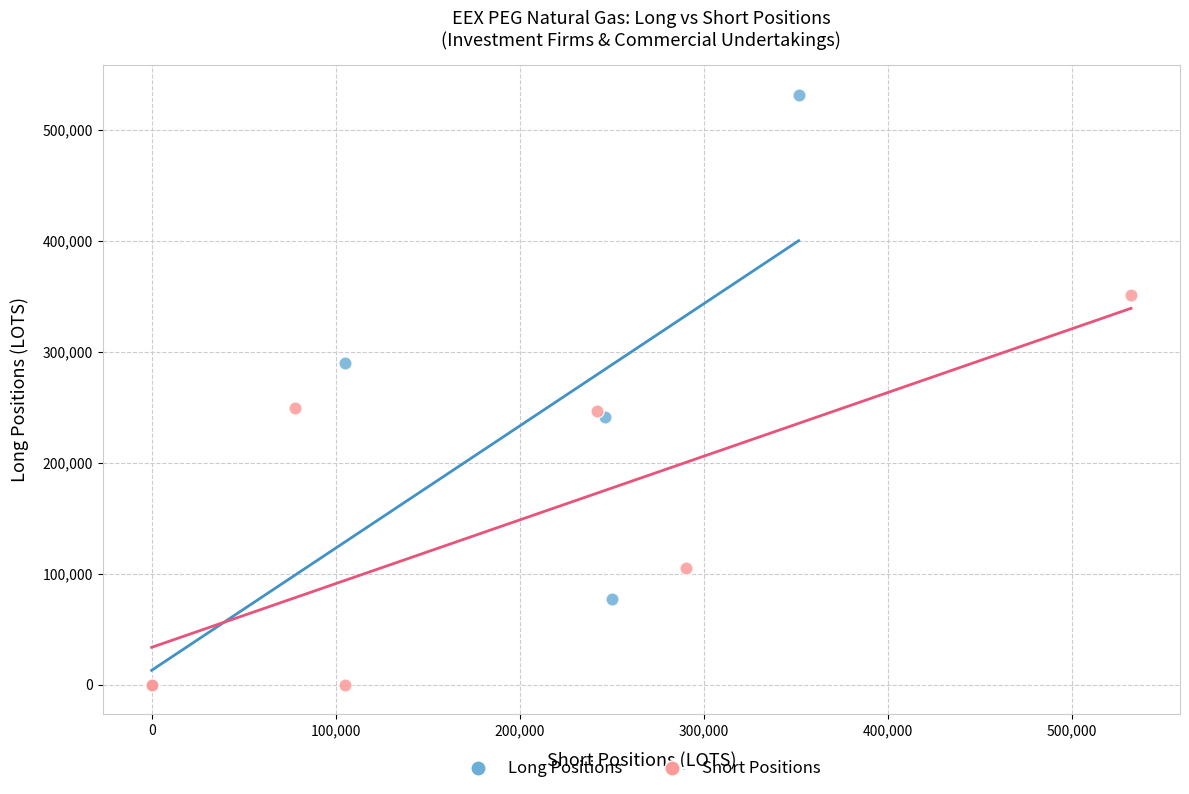

Which series has the widest spread of Y values?

Long Positions